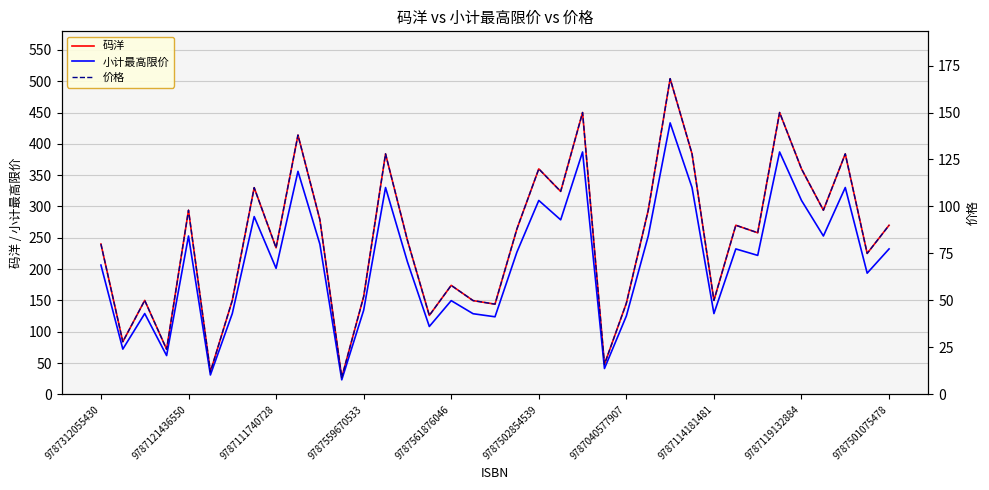

What is the highest value of the 价格 series?

168.0